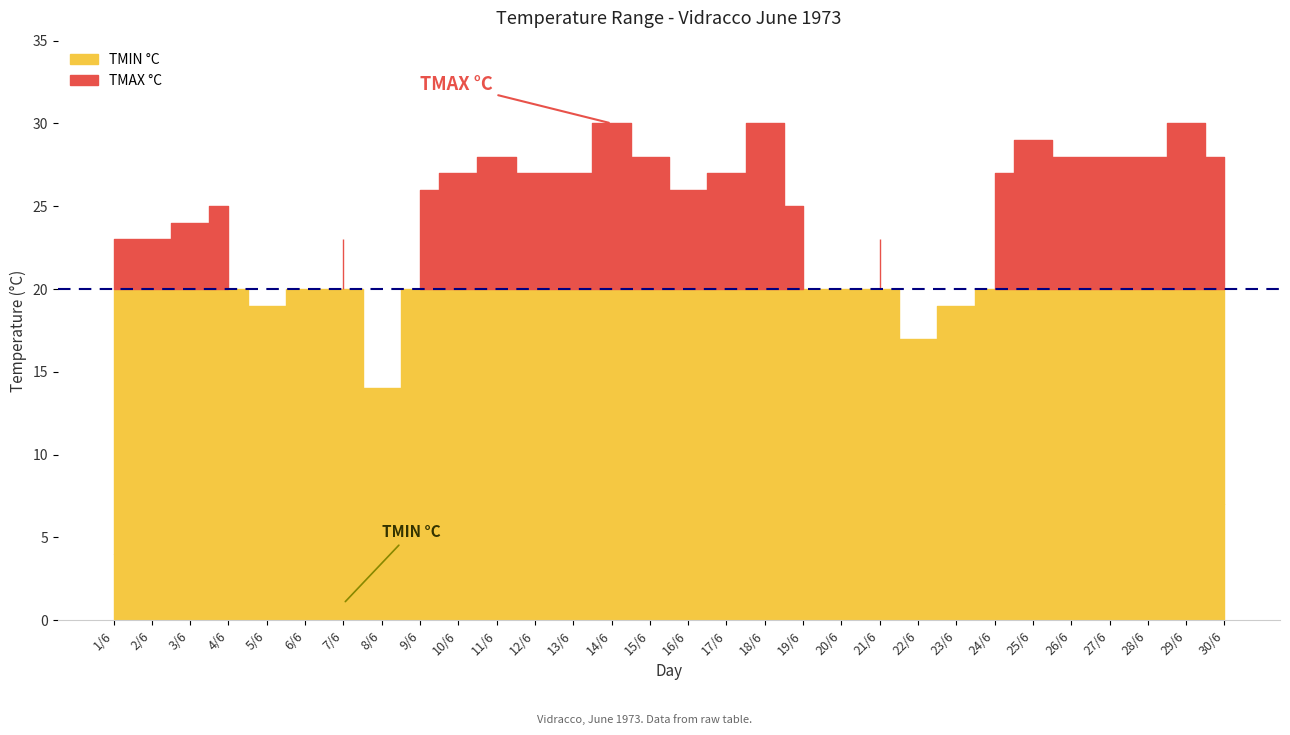

Between 14/6 and 24/6, which series saw the biggest shift?

TMAX °C